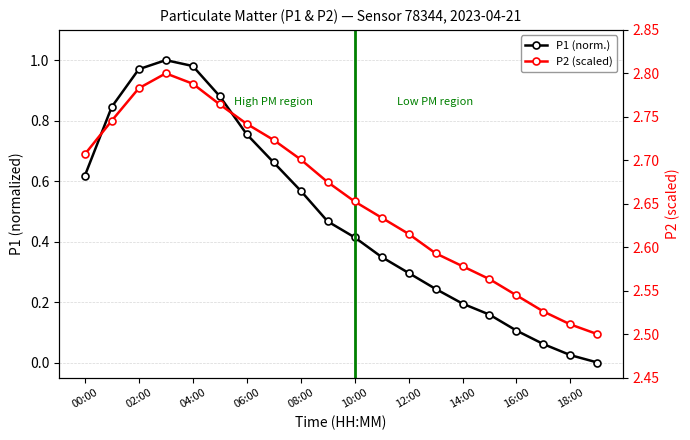

What is the lowest value of the P2 (scaled) series?

2.5